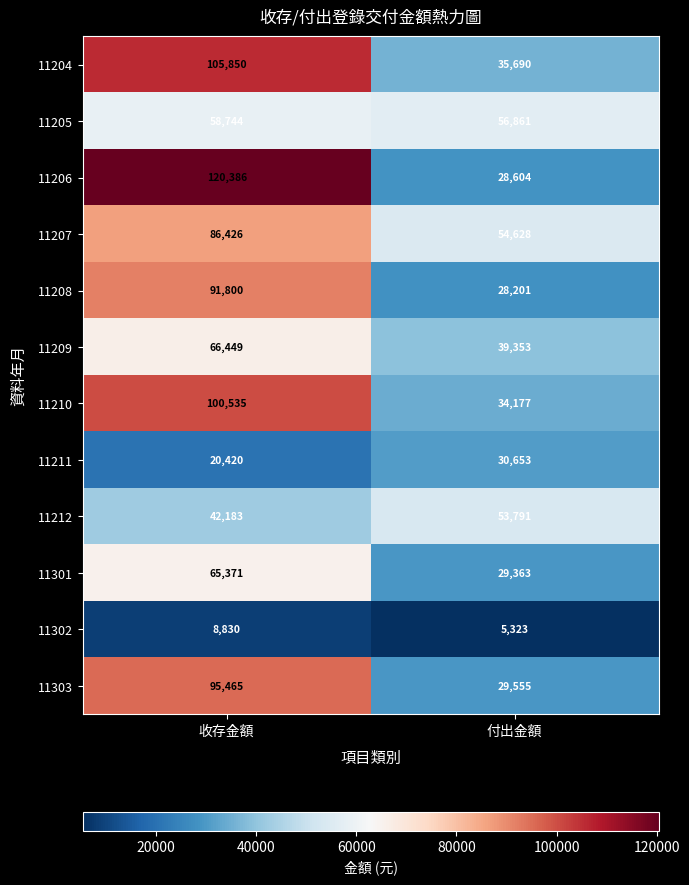

Rank the series by their maximum value, from lowest to highest.

11302, 11211, 11212, 11205, 11301, 11209, 11207, 11208, 11303, 11210, 11204, 11206